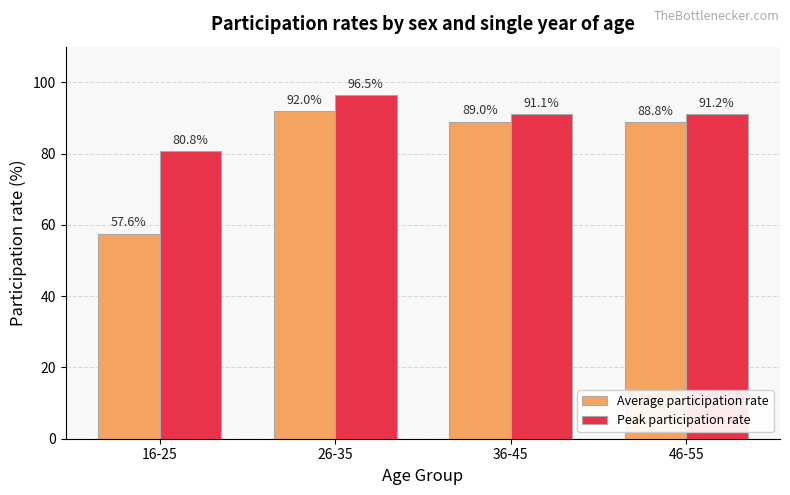

What are all the series names shown in the legend?

Average participation rate, Peak participation rate